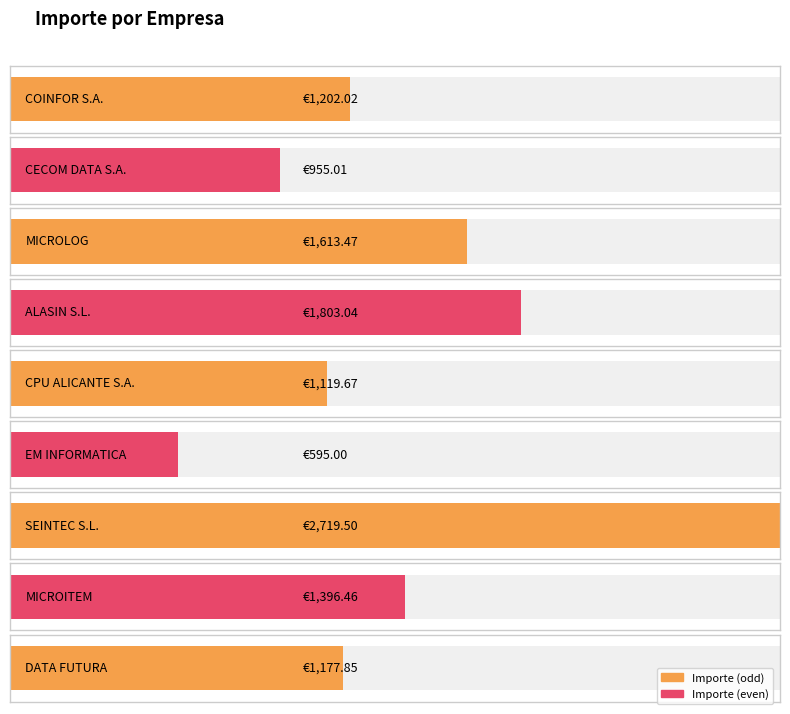

Reading left to right, transcribe all the data shown in this chart.

COINFOR S.A.=1202.0	CECOM DATA S.A.=955.0	MICROLOG=1613.5	ALASIN S.L.=1803.0	CPU ALICANTE S.A.=1119.7	EM INFORMATICA=595.0	SEINTEC S.L.=2719.5	MICROITEM=1396.5	DATA FUTURA=1177.8